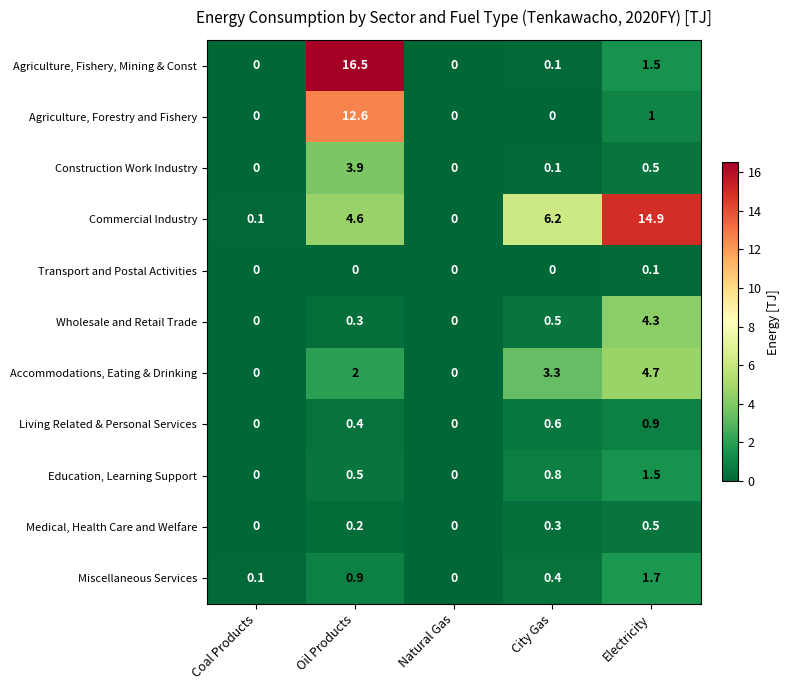

What is the difference between the highest and lowest values at City Gas?

6.2